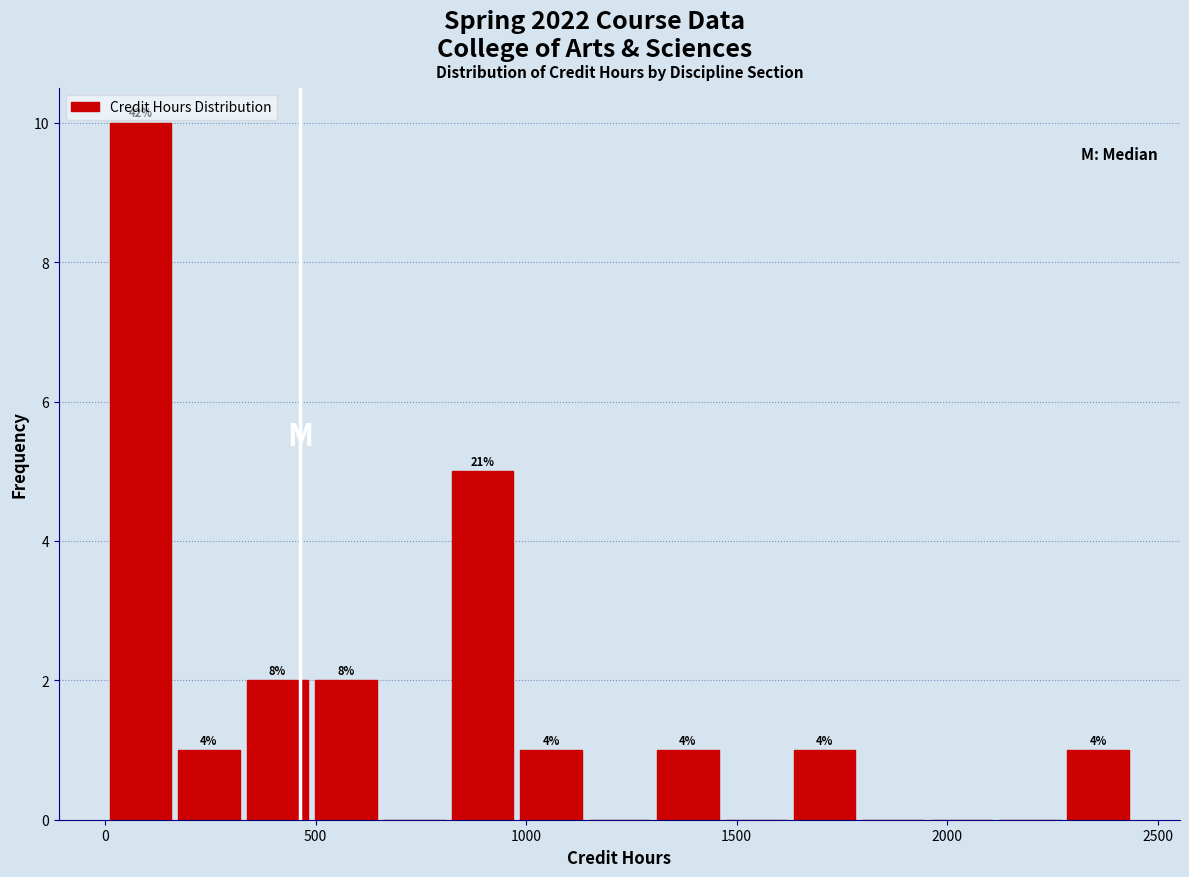

Read against the x-axis, roughly where is the centre of the tallest bar?

100